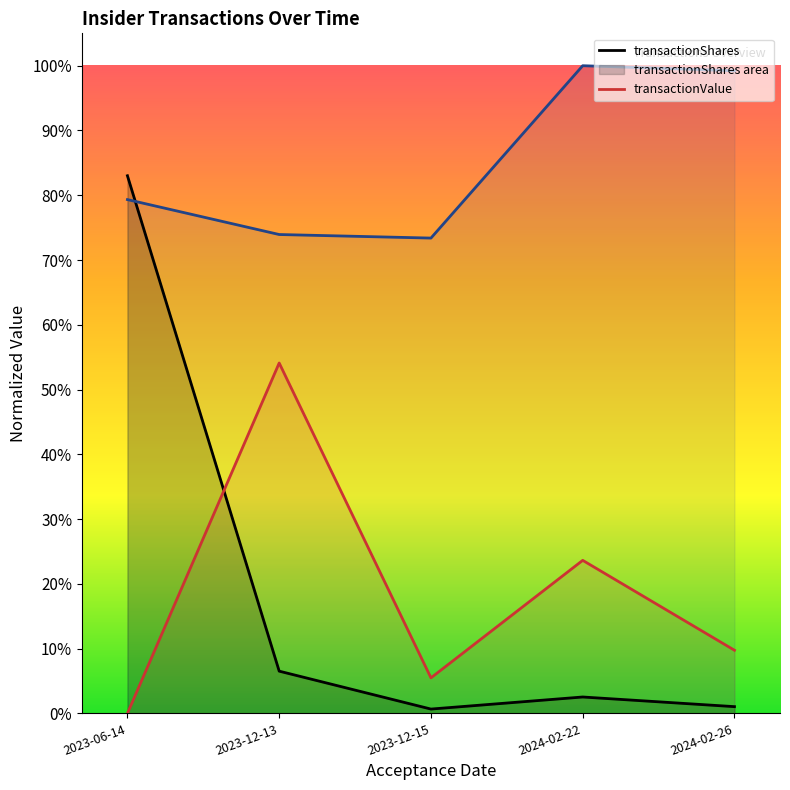

Where is sharesOwnedFollowingTransaction nearest to the value 0?

2023-12-15